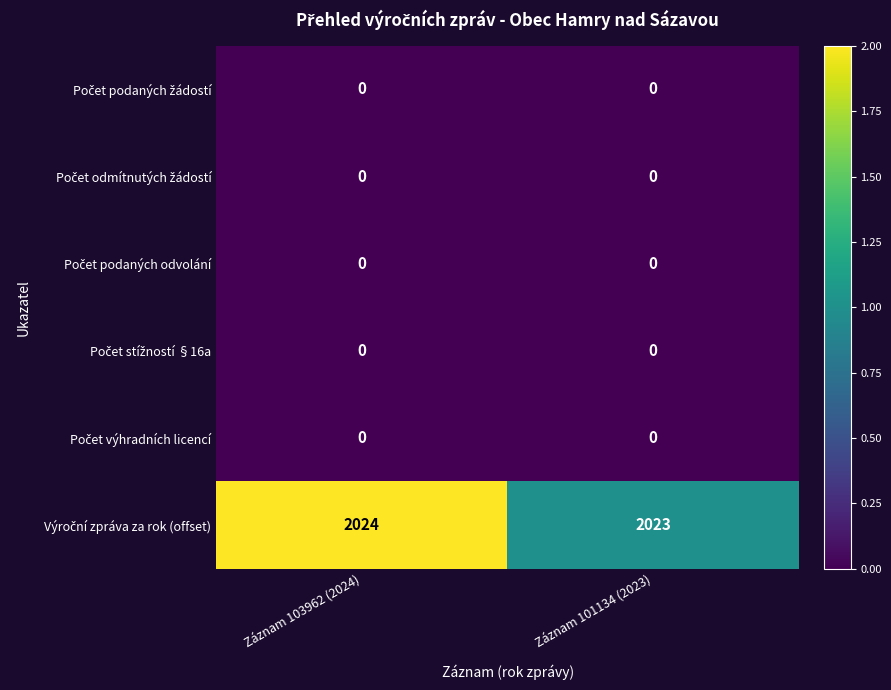

At how many categories does at least one series exceed 1?

2